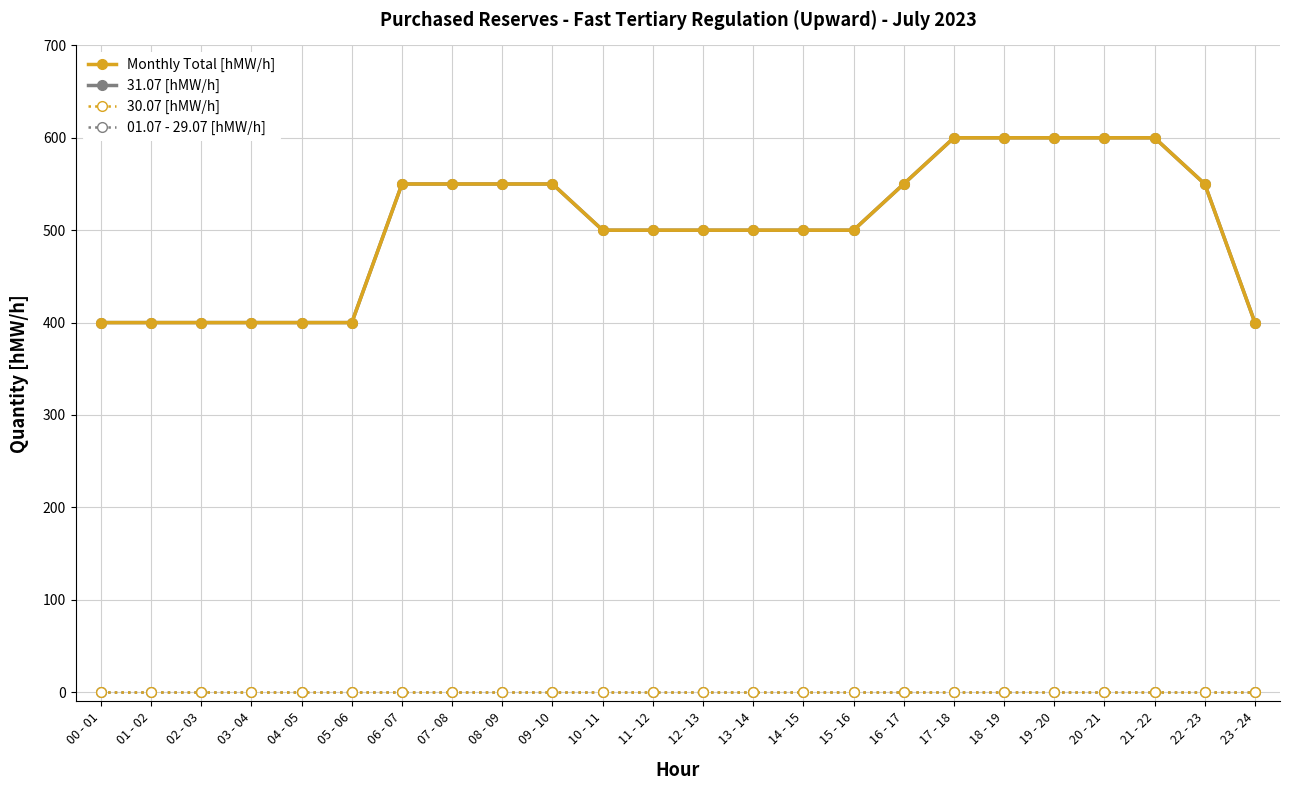

Reading left to right, list all the values displayed in this chart.

Monthly Total [hMW/h]: 400	400	400	400	400	400	550	550	550	550	500	500	500	500	500	500	550	600	600	600	600	600	550	400
31.07 [hMW/h]: 400	400	400	400	400	400	550	550	550	550	500	500	500	500	500	500	550	600	600	600	600	600	550	400
30.07 [hMW/h]: 0	0	0	0	0	0	0	0	0	0	0	0	0	0	0	0	0	0	0	0	0	0	0	0
01.07 - 29.07 [hMW/h]: 0	0	0	0	0	0	0	0	0	0	0	0	0	0	0	0	0	0	0	0	0	0	0	0